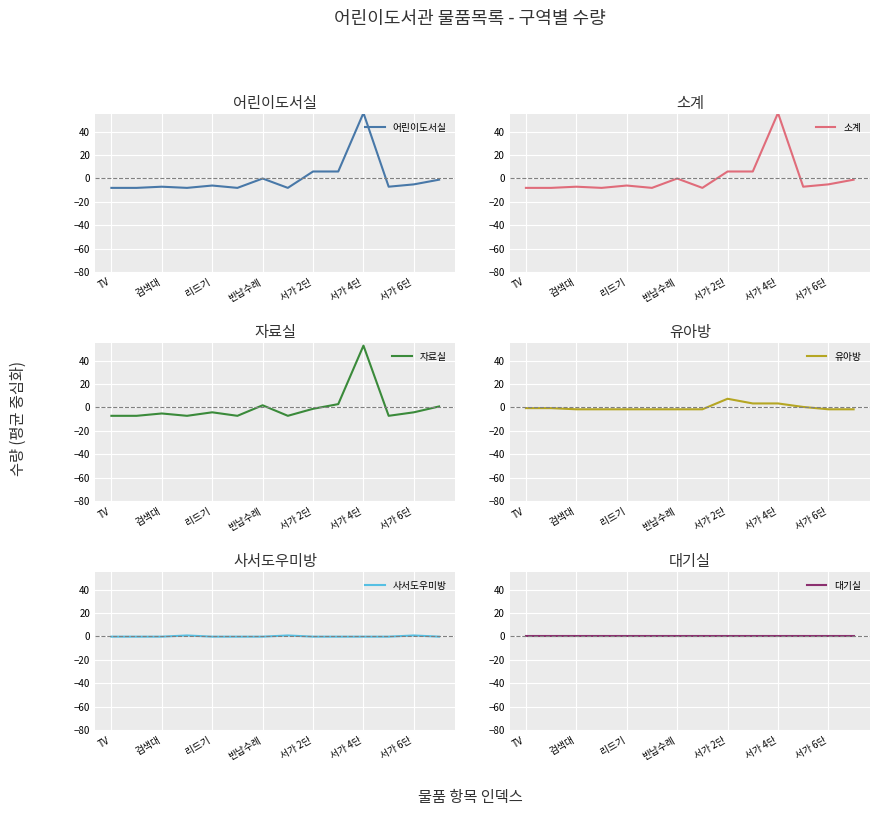

After their last crossing, which series has the higher values: 자료실 or 유아방?

자료실